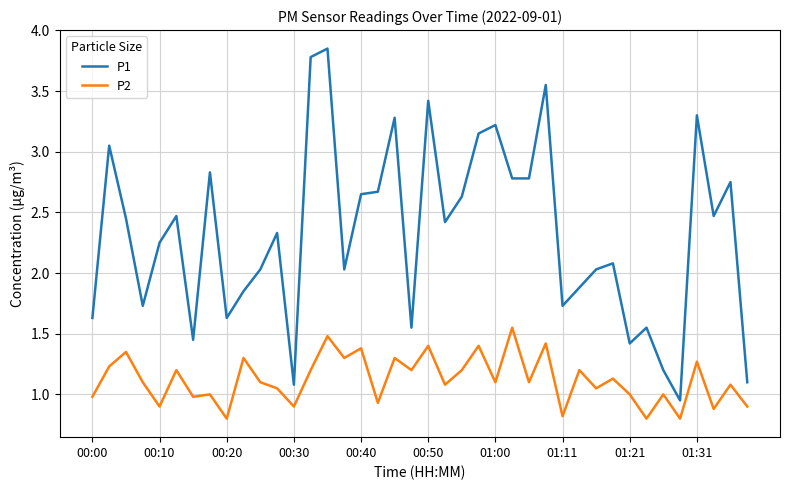

True or false: P2 has more than 1 points higher than both neighbors.

True